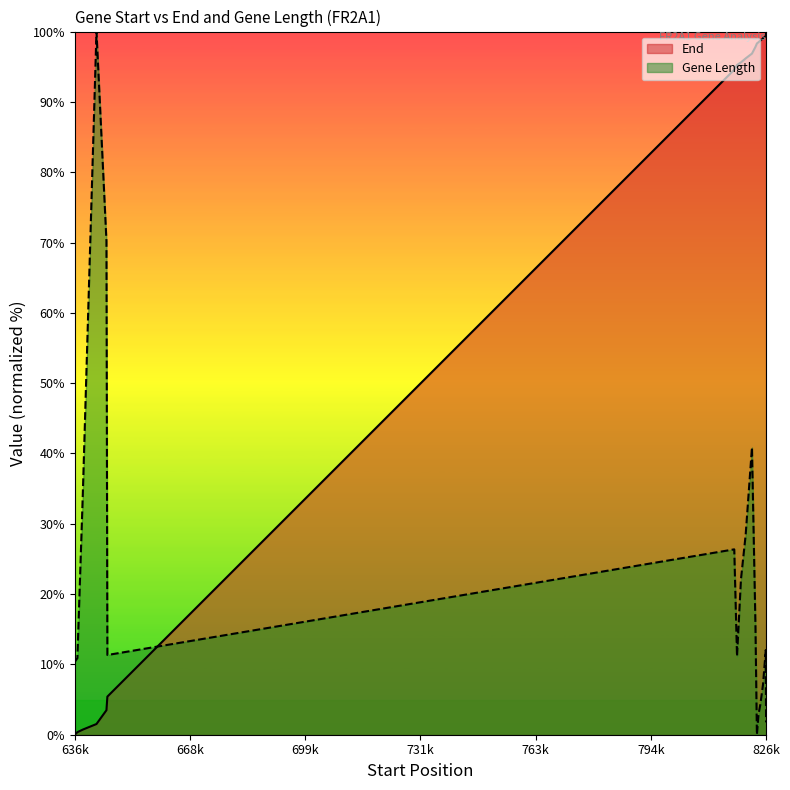

How many series are shown in this chart?

2